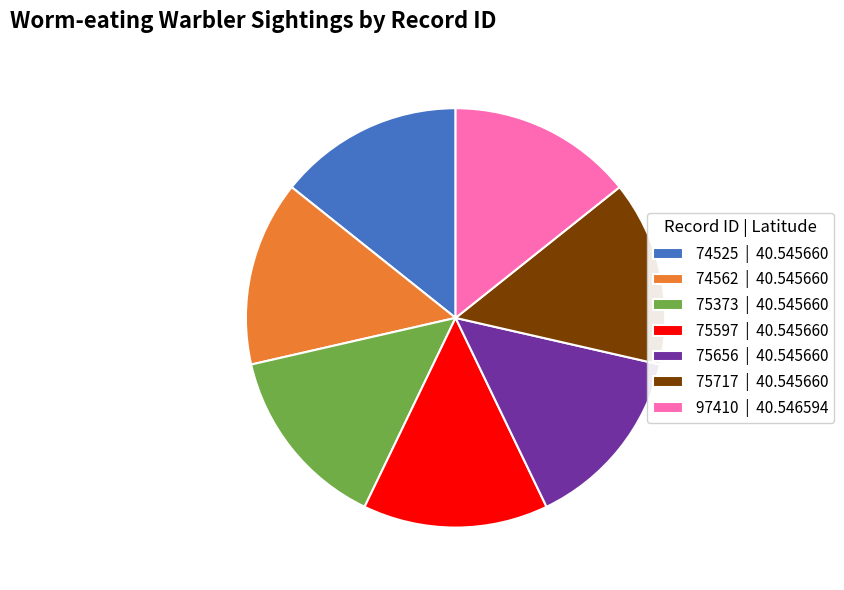

How many slices are in this pie chart?

7